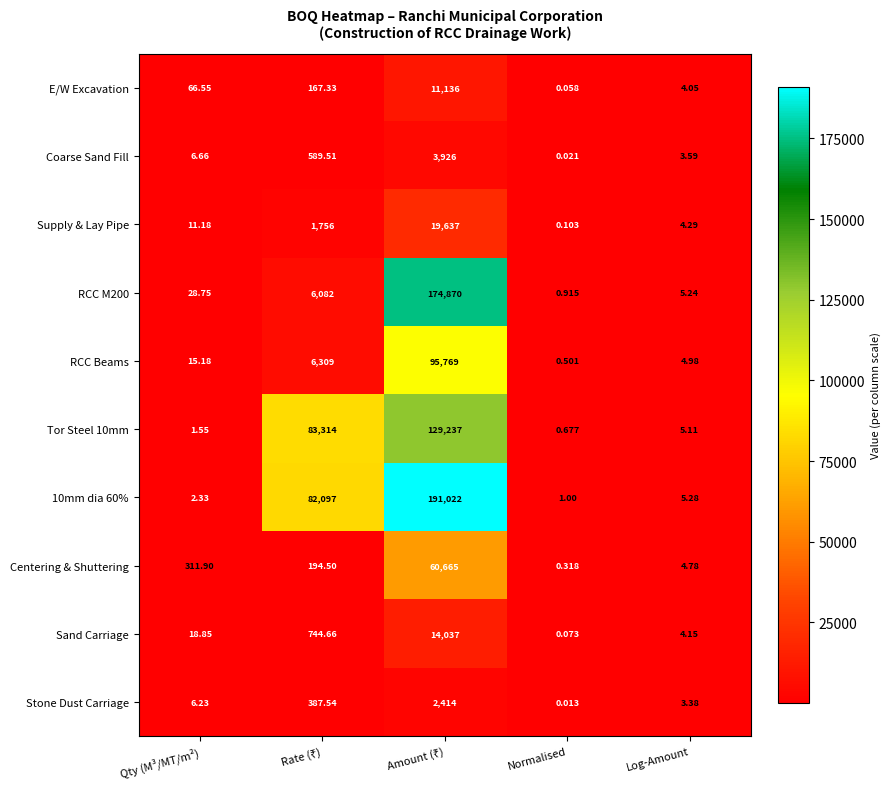

Between Normalised and Log-Amount, which series saw the biggest shift?

RCC Beams